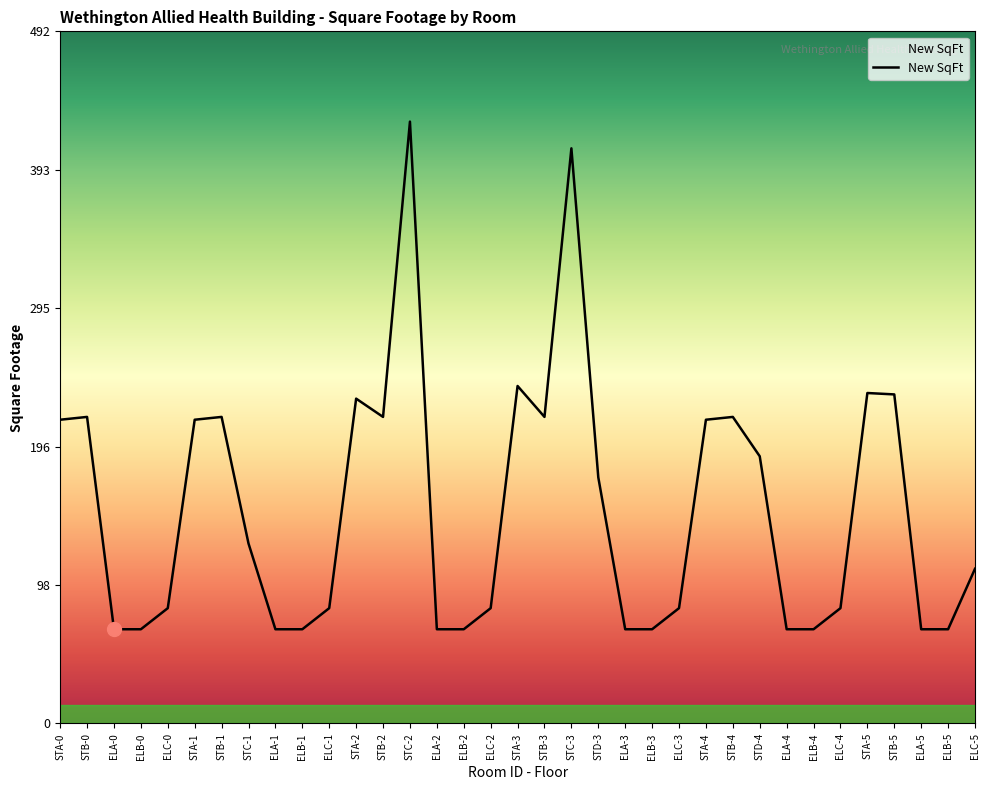

What is the average value?

152